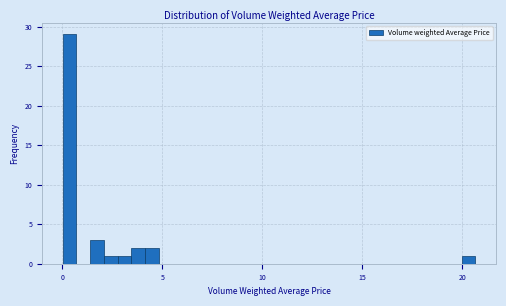

Around what value on the x-axis is the tallest bar? Give the approximate position of its centre, as read against the axis.

0.5